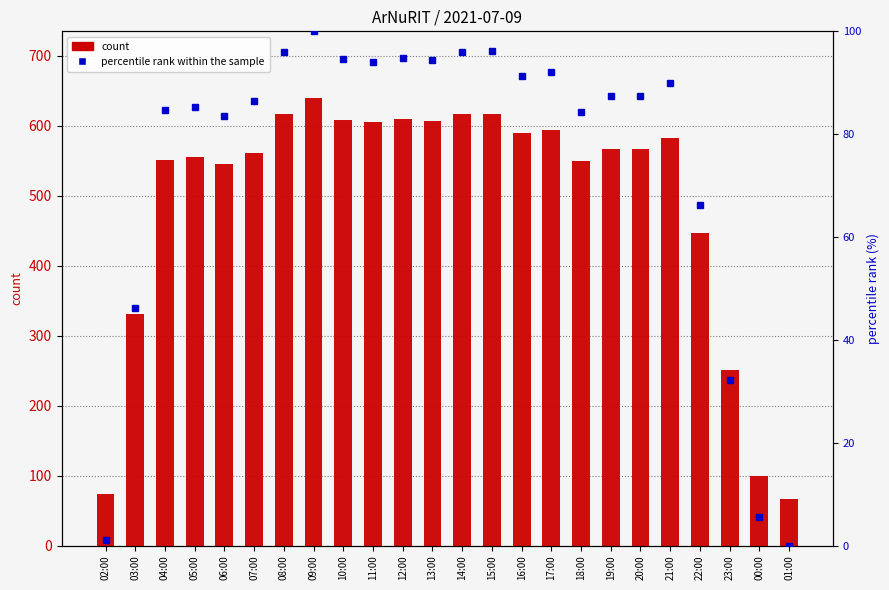

What is the label of the 22nd bar from the left?

23:00